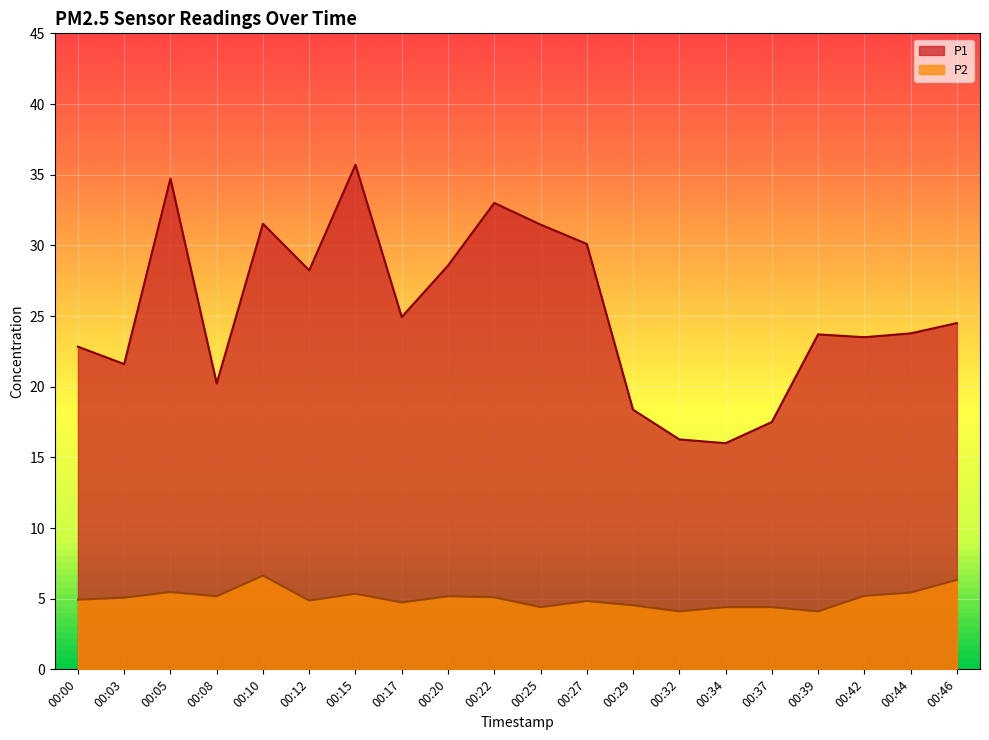

At 00:08, list the series in order from smallest to largest.

P2, P1